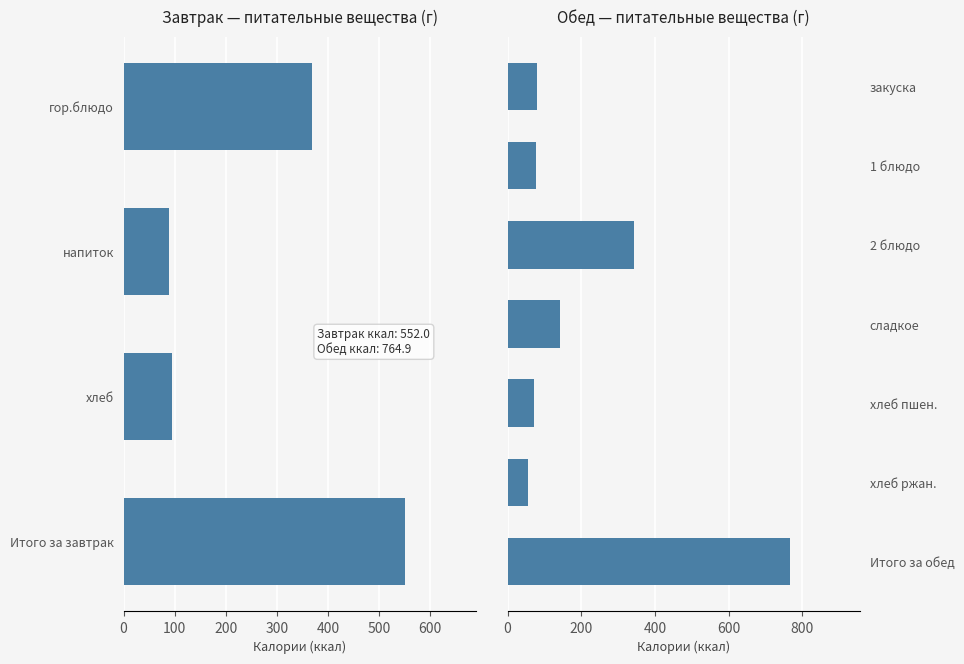

True or false: the data shows 76.0 at 1 блюдо.

True